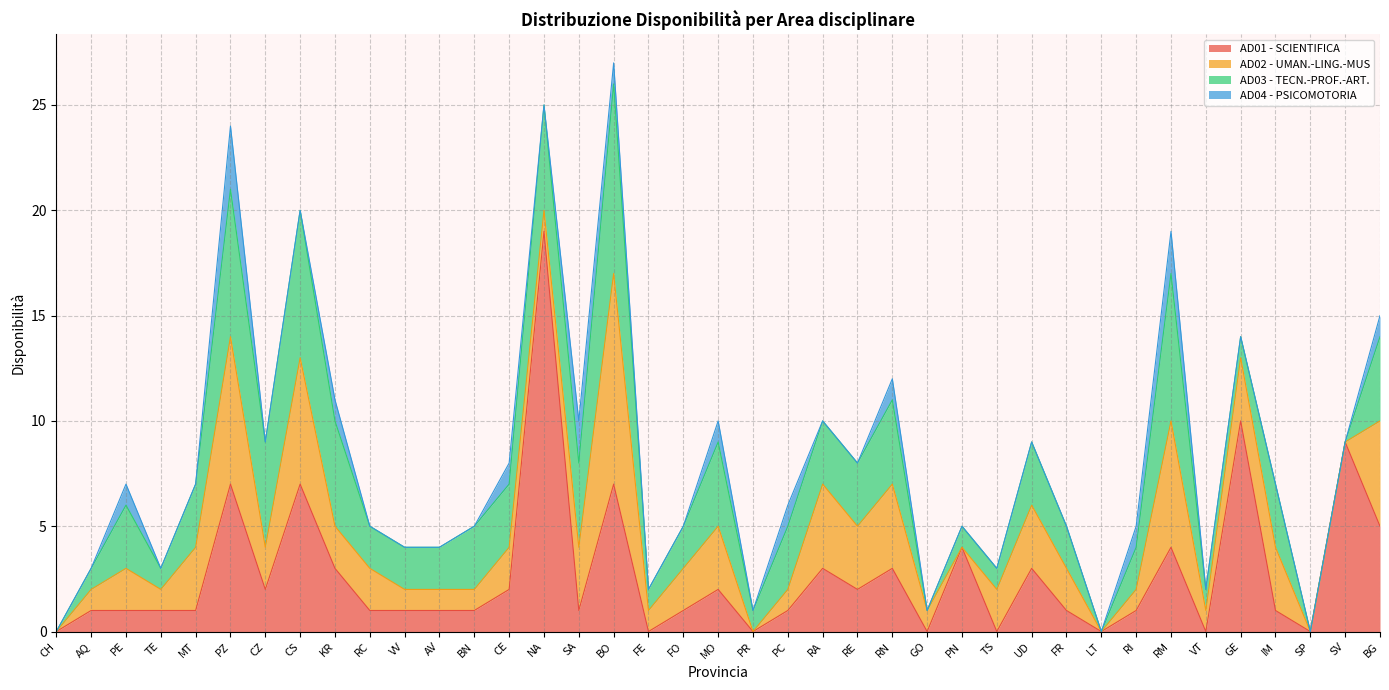

What is the sum of the AD03 - TECN.-PROF.-ART. values at GO and RA?

3